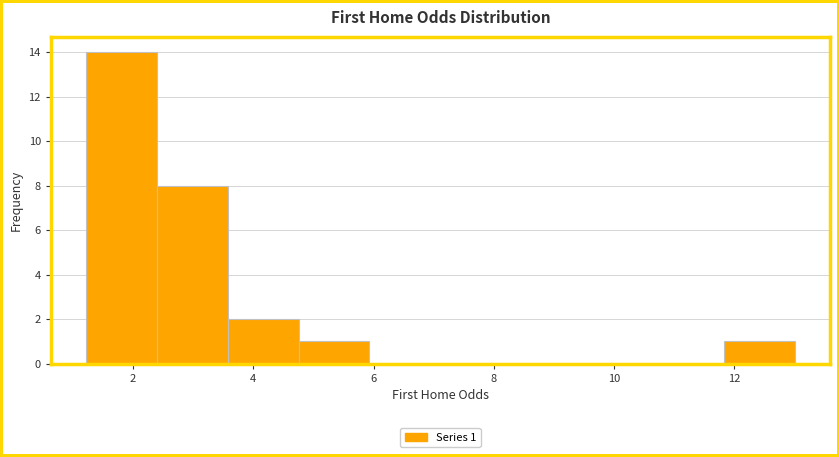

Which range on the x-axis has the tallest bar?

1.2 to 2.4